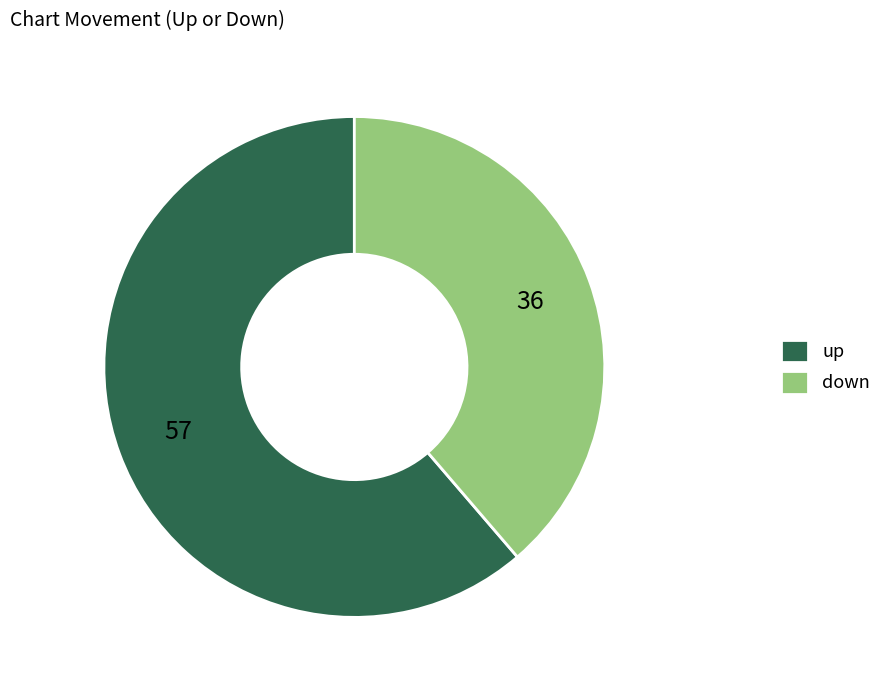

Is the sum of down and up greater than half?

Yes